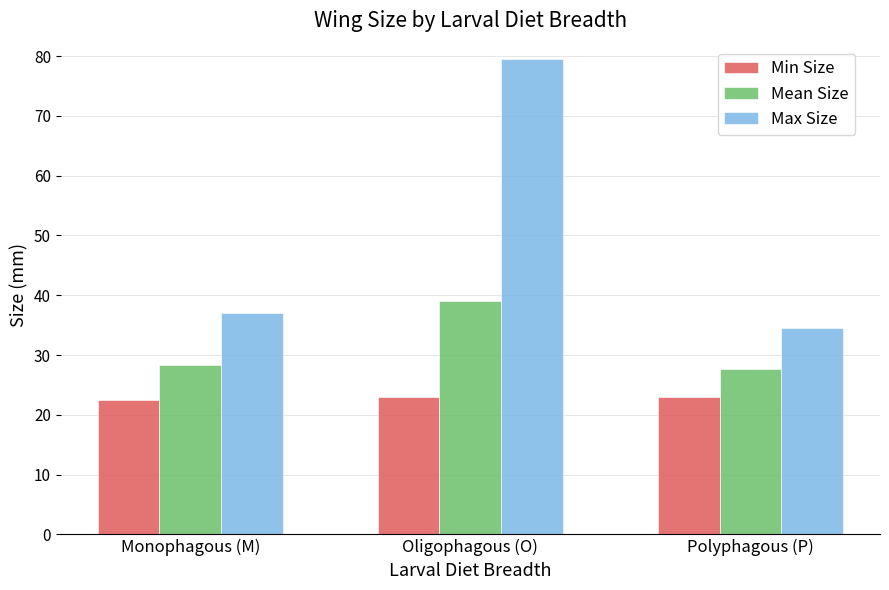

What value does the Mean Size series have at Monophagous (M)?

28.3